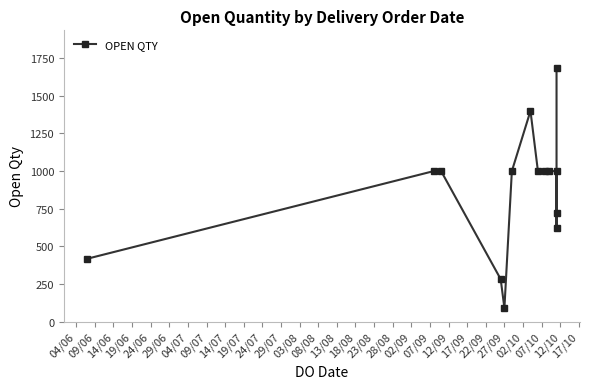

What is the smallest value displayed?

90